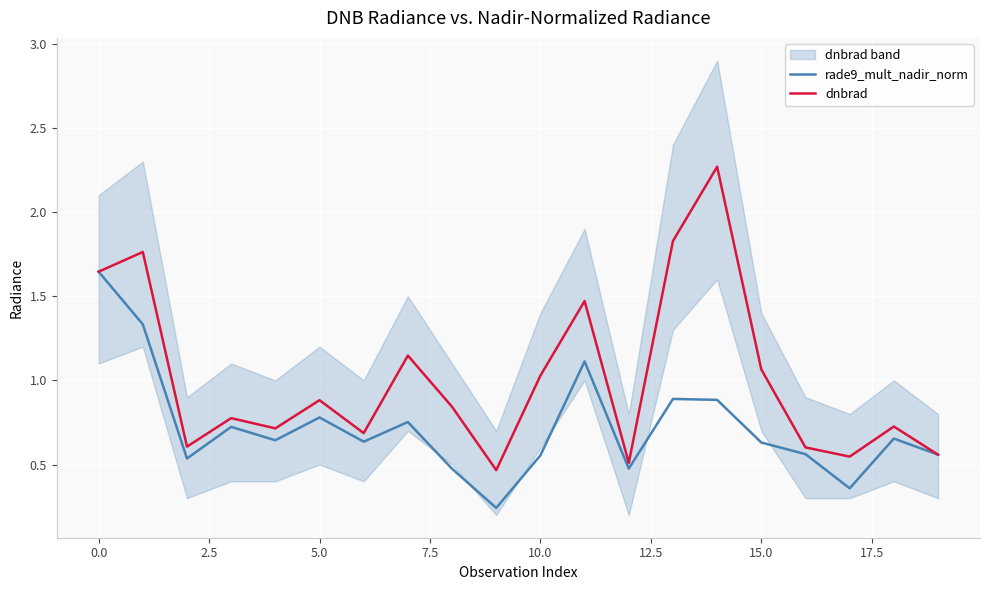

Which series has the largest range (max minus min)?

dnbrad